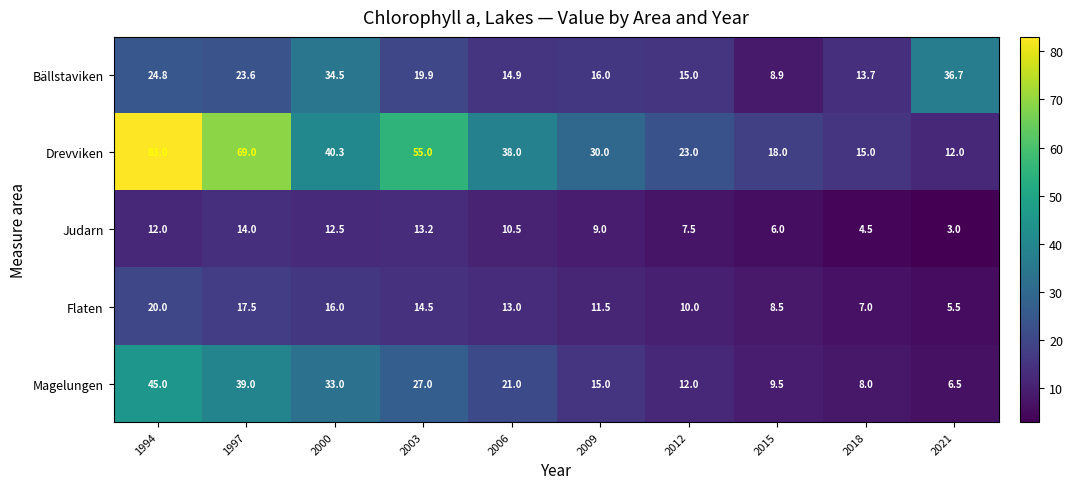

Is the value of Flaten at 2012 greater than the value of Drevviken at 2021?

No